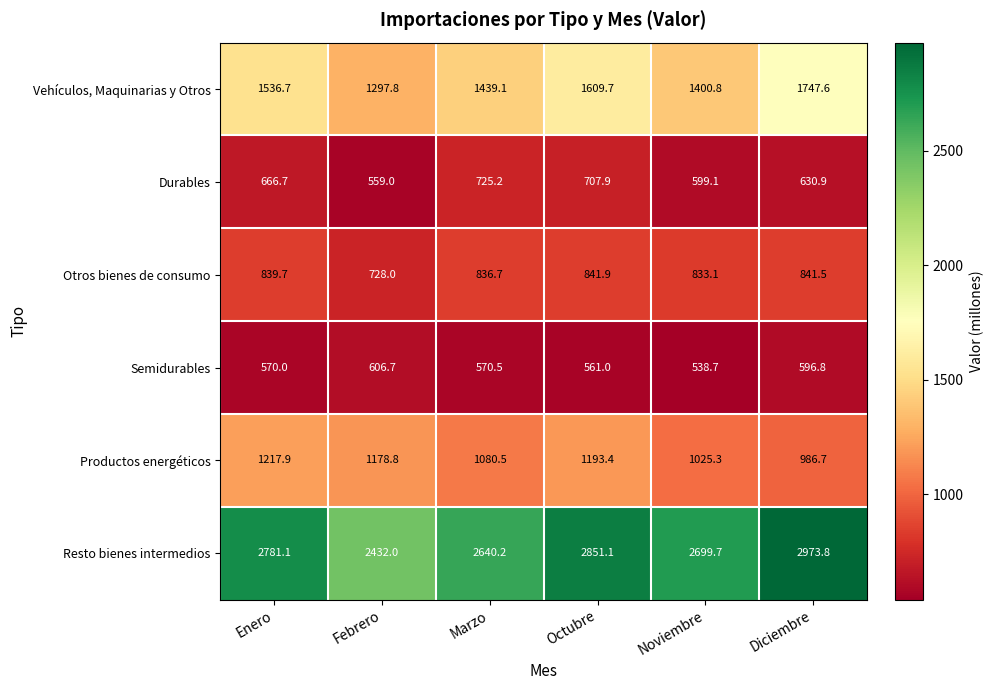

Rank the series by their maximum value, from highest to lowest.

Resto bienes intermedios, Vehículos, Maquinarias y Otros, Productos energéticos, Otros bienes de consumo, Durables, Semidurables